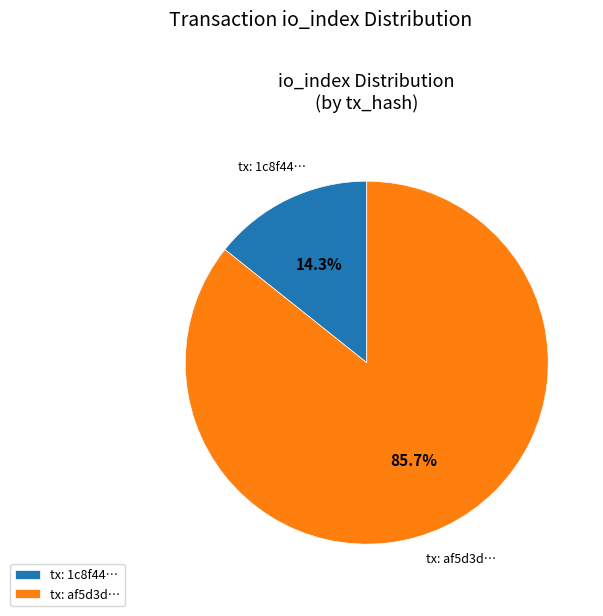

Between tx: af5d3d… and tx: 1c8f44…, which is larger?

tx: af5d3d…